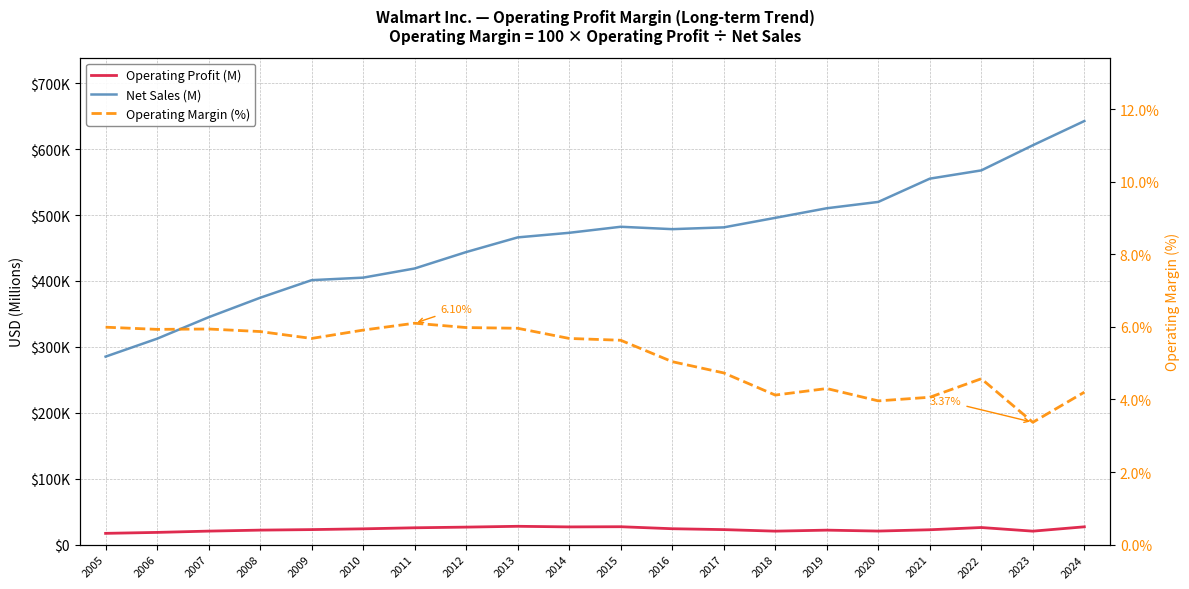

Which category has the lowest value in the Net Sales (M) series?

2005